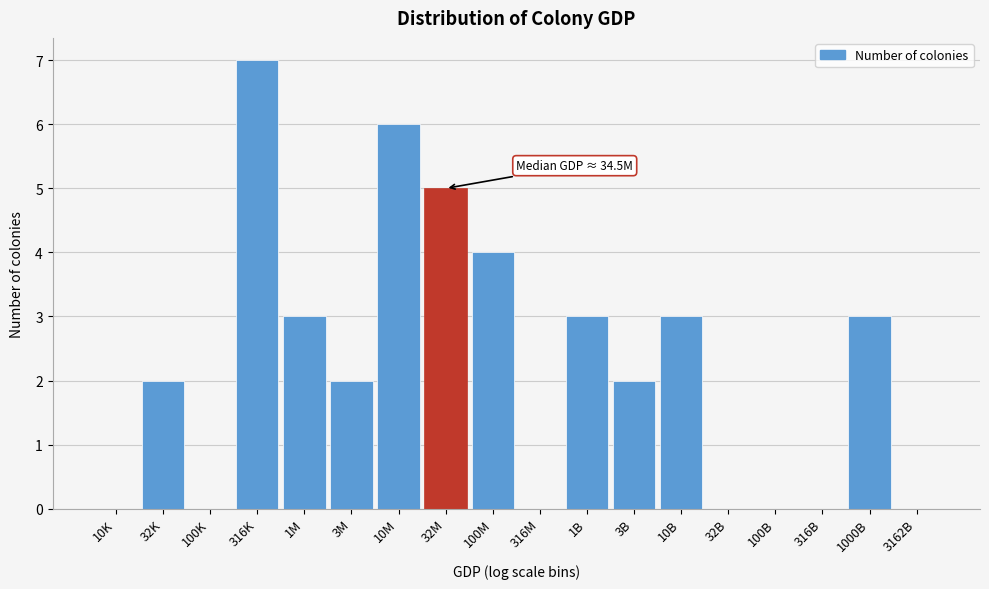

Reading left to right, what are all the values shown in this chart?

10K=0	32K=2	100K=0	316K=7	1M=3	3M=2	10M=6	32M=5	100M=4	316M=0	1B=3	3B=2	10B=3	32B=0	100B=0	316B=0	1000B=3	3162B=0